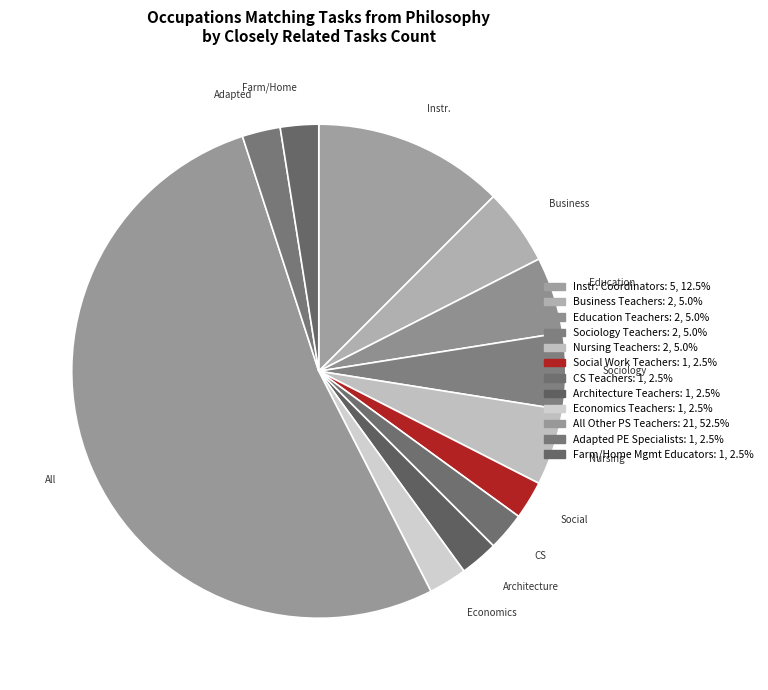

How many slices are in this pie chart?

12